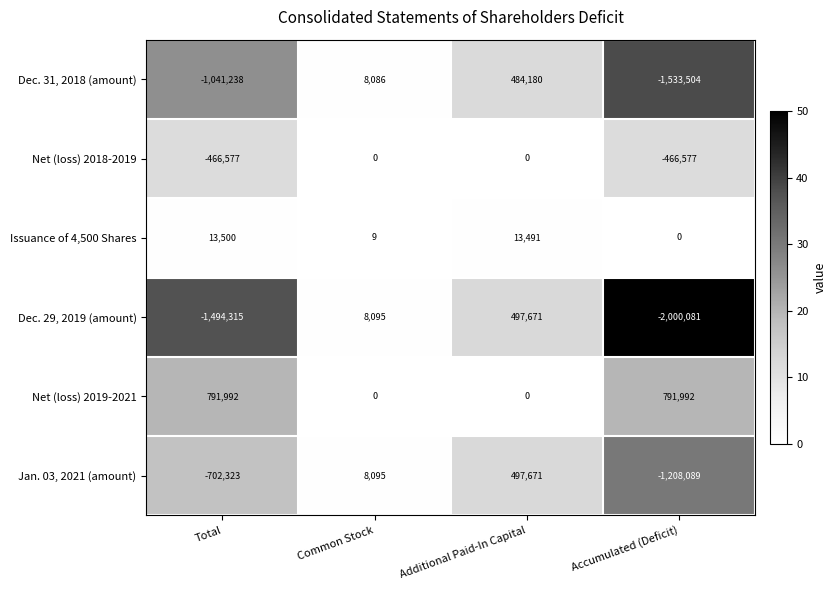

What is the sum of the Net (loss) 2019-2021 values at Total and Accumulated (Deficit)?

1583984